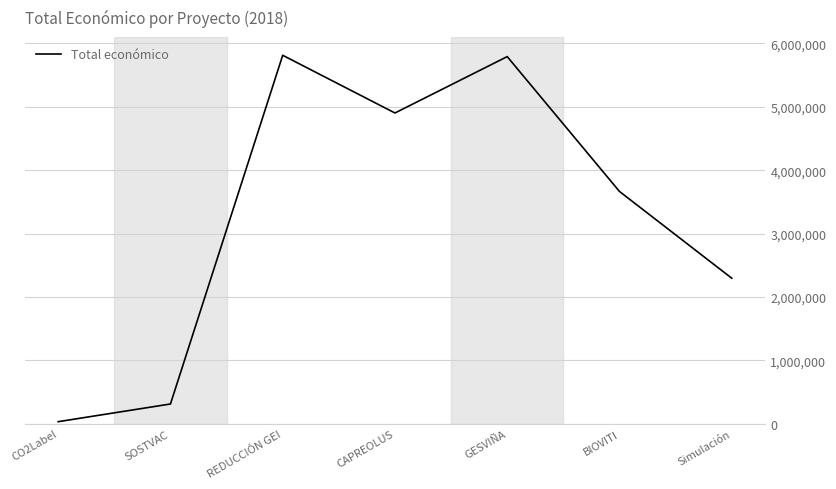

True or false: there are more than 0 points higher than both neighbors.

True